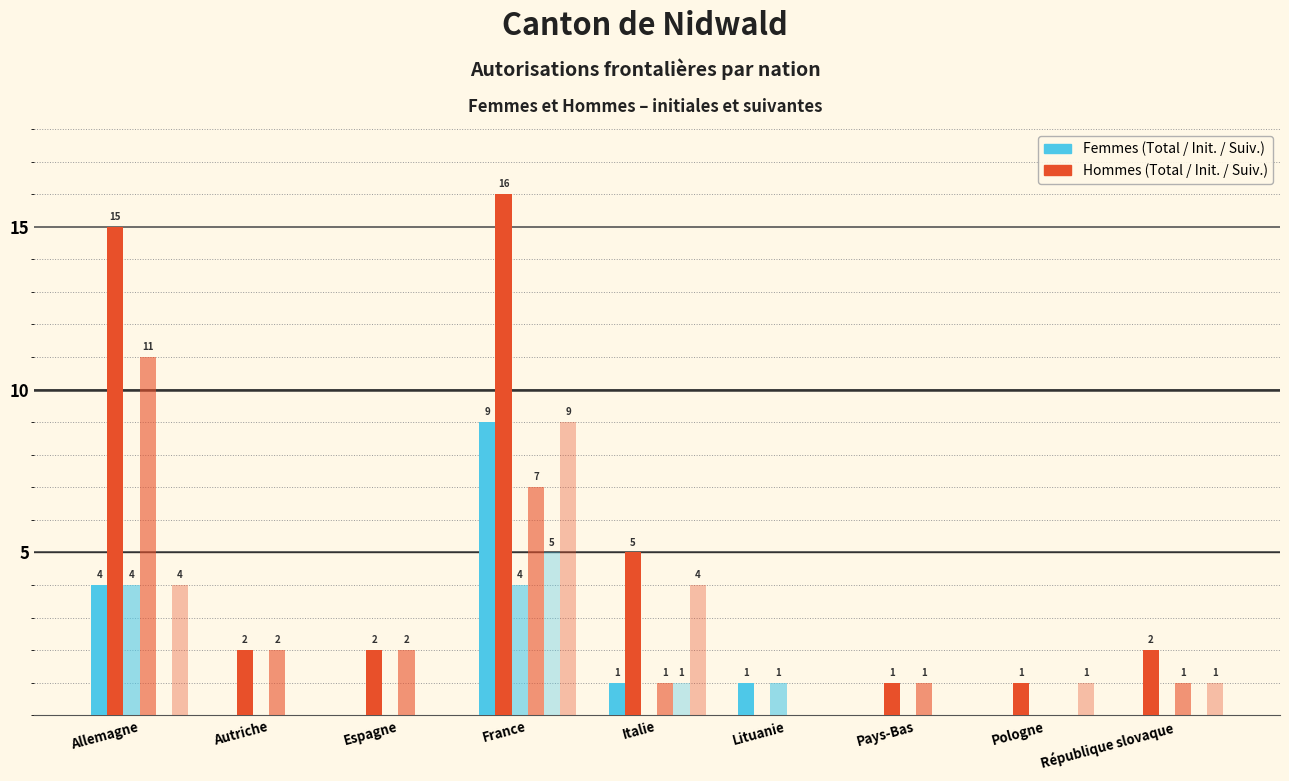

Does the chart contain stacked bars?

No